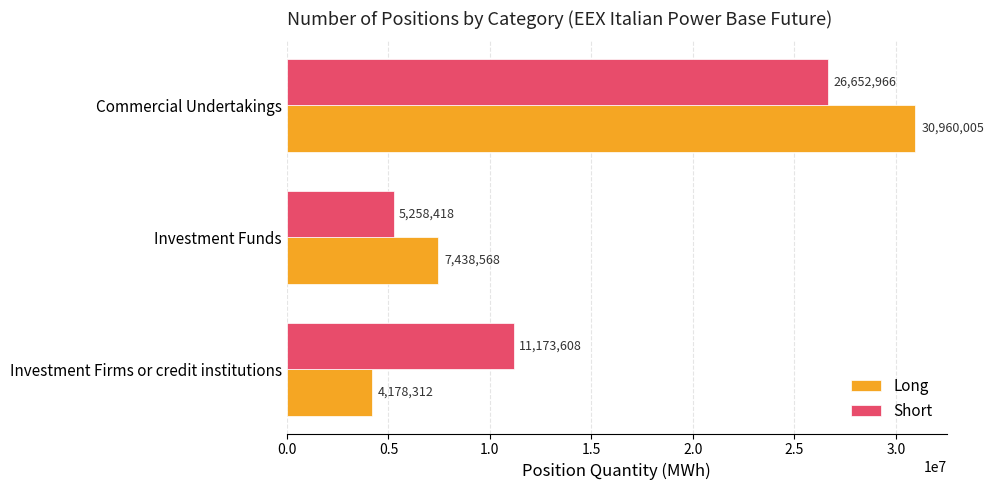

Is it true that Long equals 7438568.0 at Investment Funds?

True